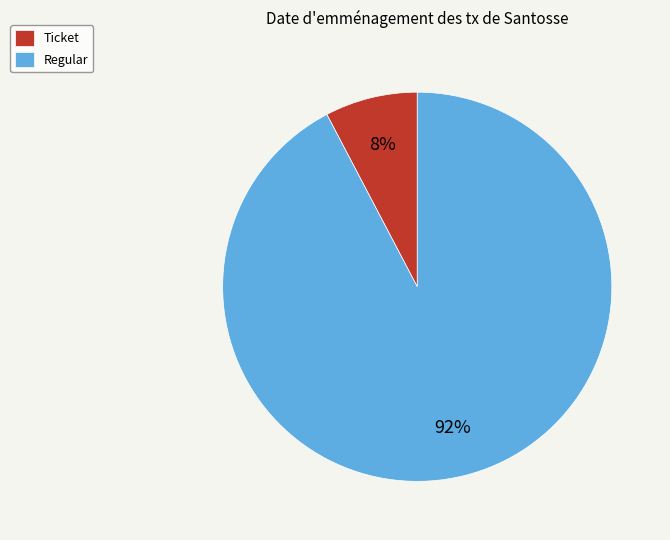

To the nearest percent, what is the average slice percentage?

50%